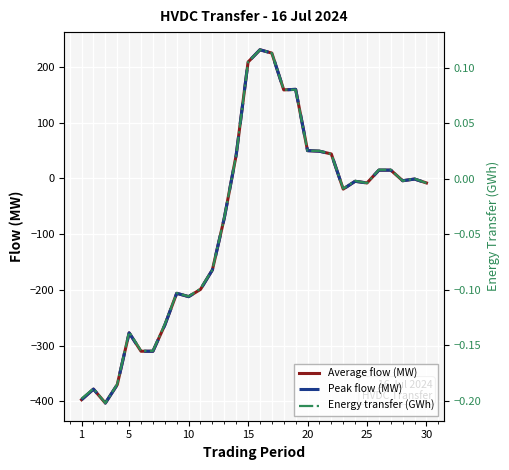

What is the sum of all Peak flow (MW) values?

-2406.0